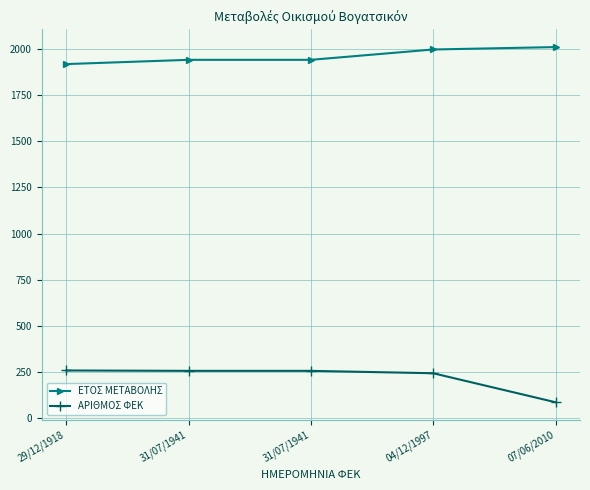

How many categories are shown in the chart?

5